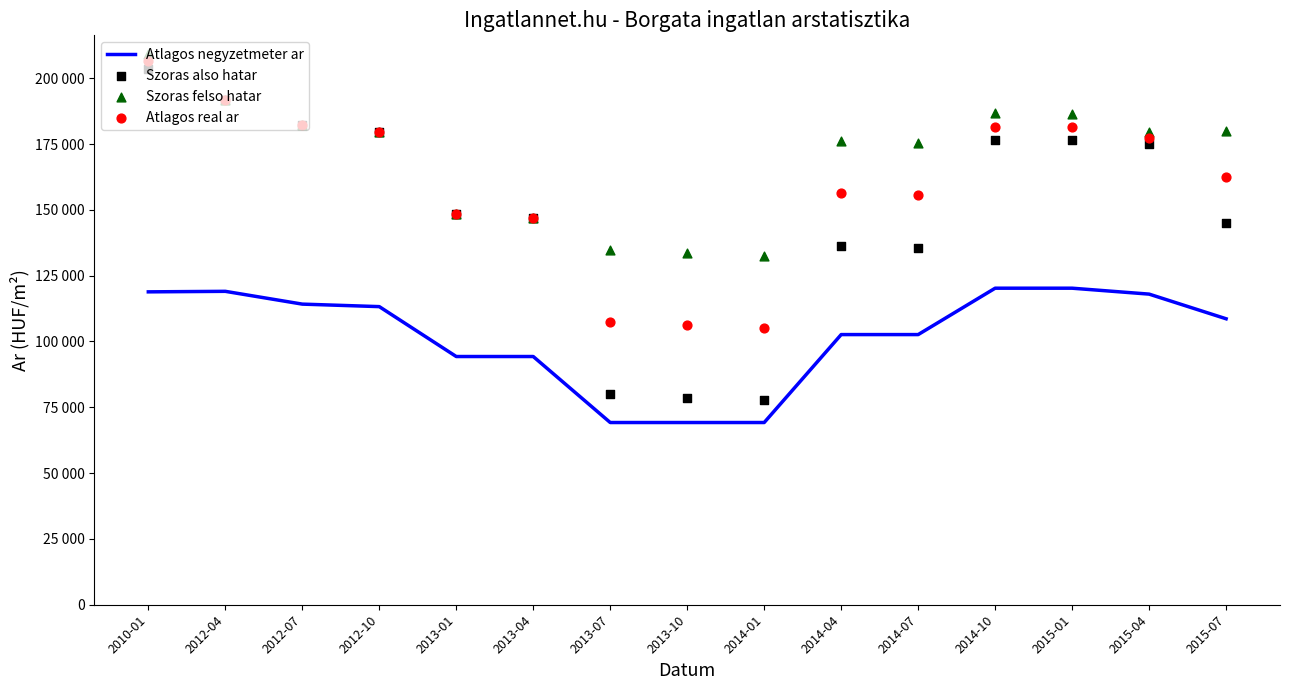

Is the value of Atlagos real ar at 2014-07 greater than the value of Szoras felso hatar at 2012-07?

No